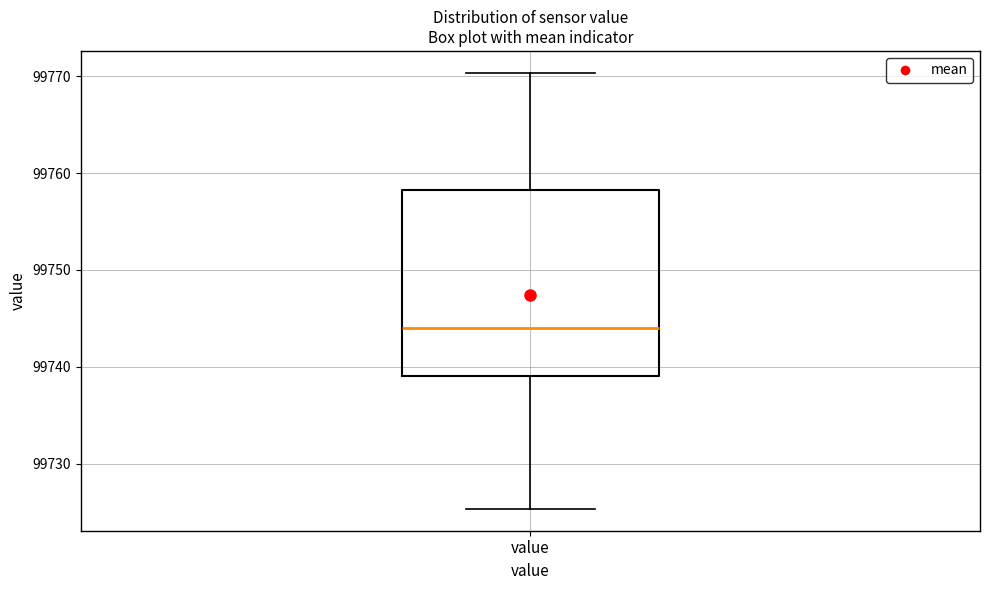

Where does the median line of the box for value sit on the y-axis? The values are not printed on the chart, so give them approximately, as read against the axis.

99744